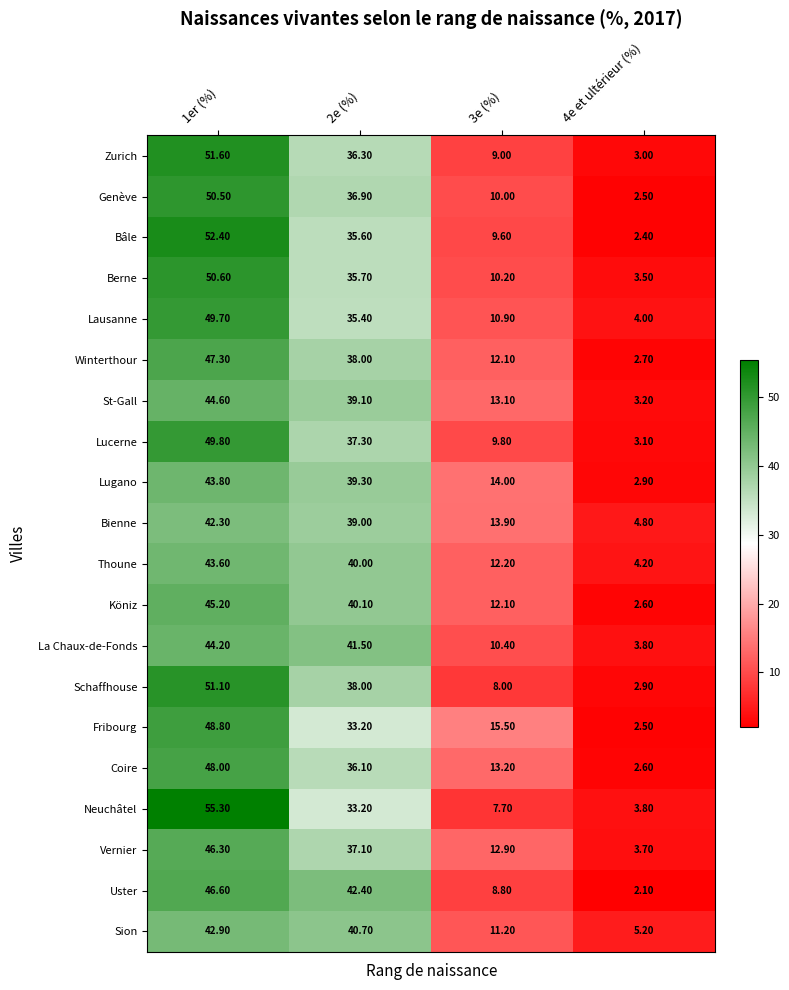

What is the total value across all series at 2e (%)?

754.9